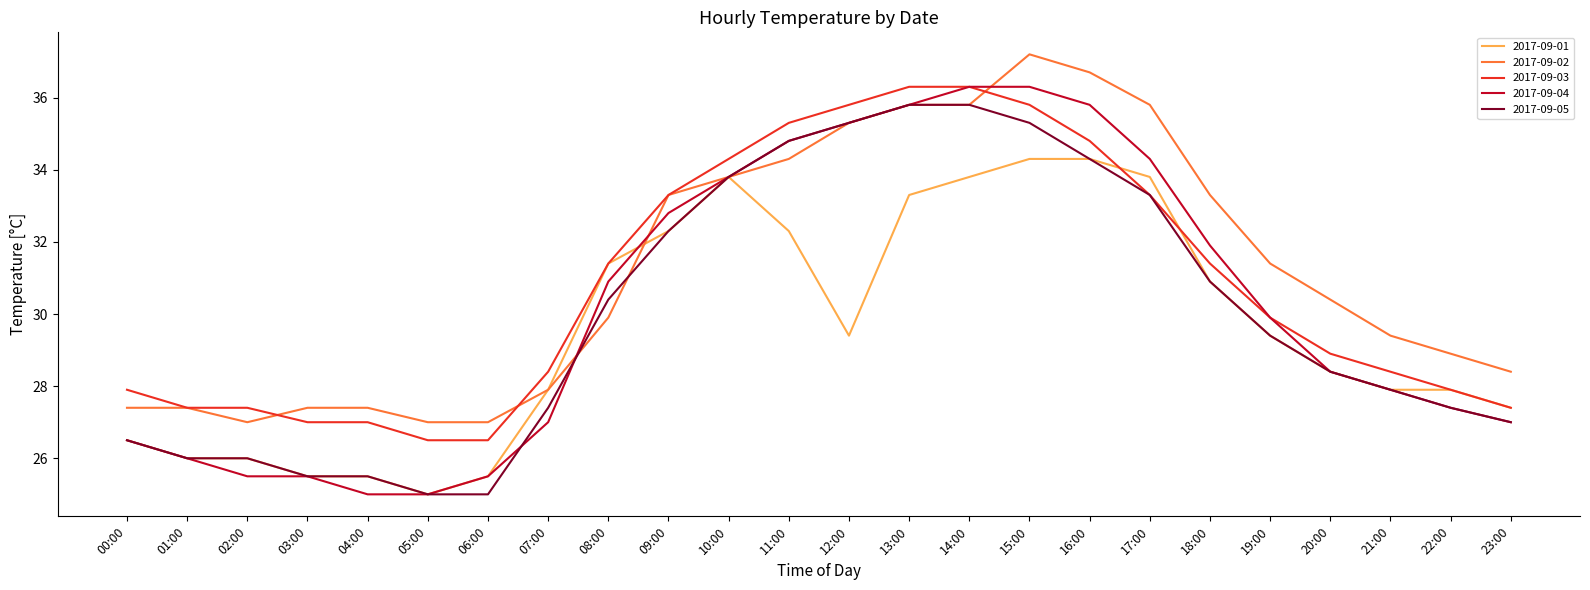

What position from the left is 21:00?

22